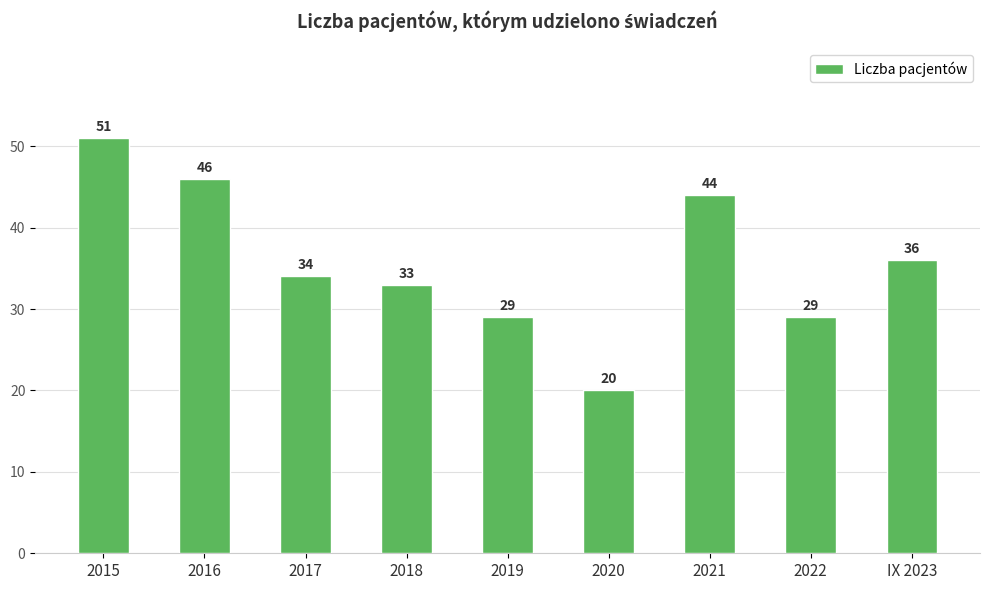

The chart shows a value of 17 at 2015. True or false?

False